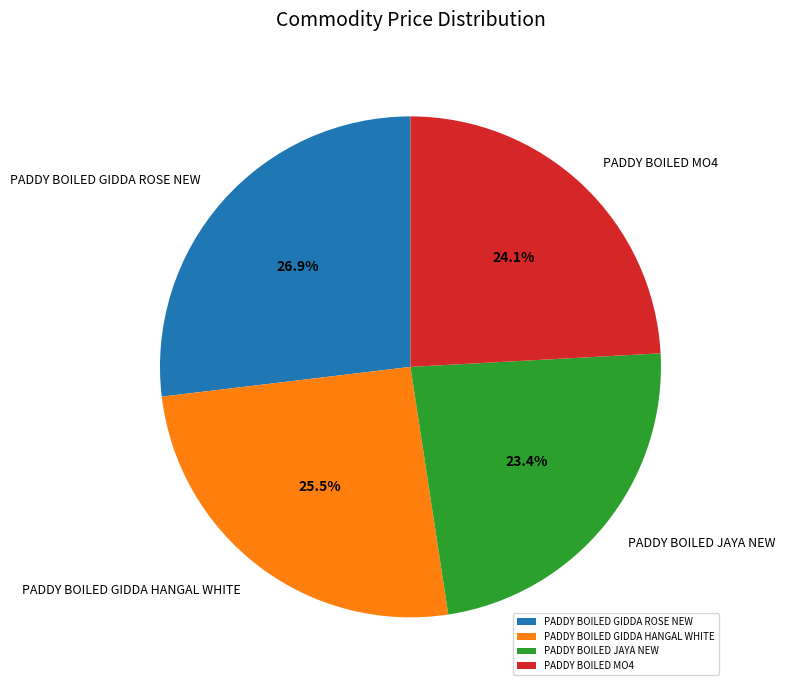

What portion of the pie excludes PADDY BOILED GIDDA ROSE NEW?

73.1%